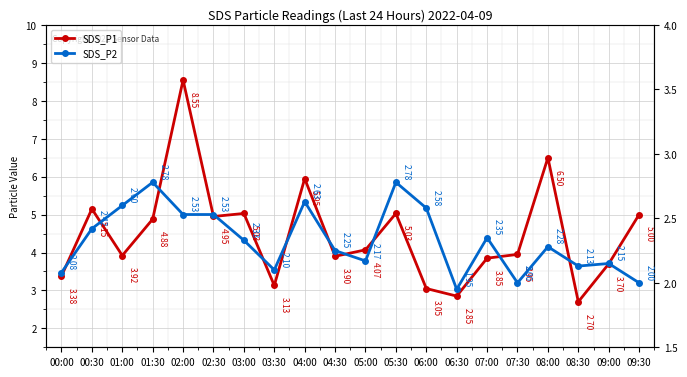

List the series in order of their overall mean, lowest first.

SDS_P2, SDS_P1